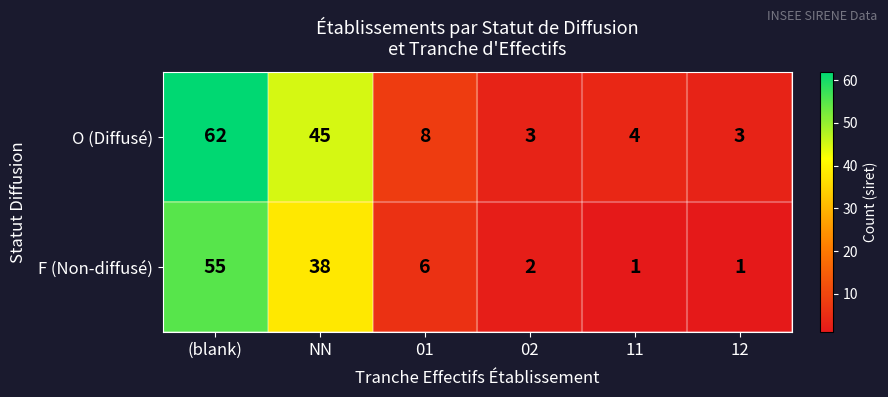

Which category has the highest value across all series?

(blank)